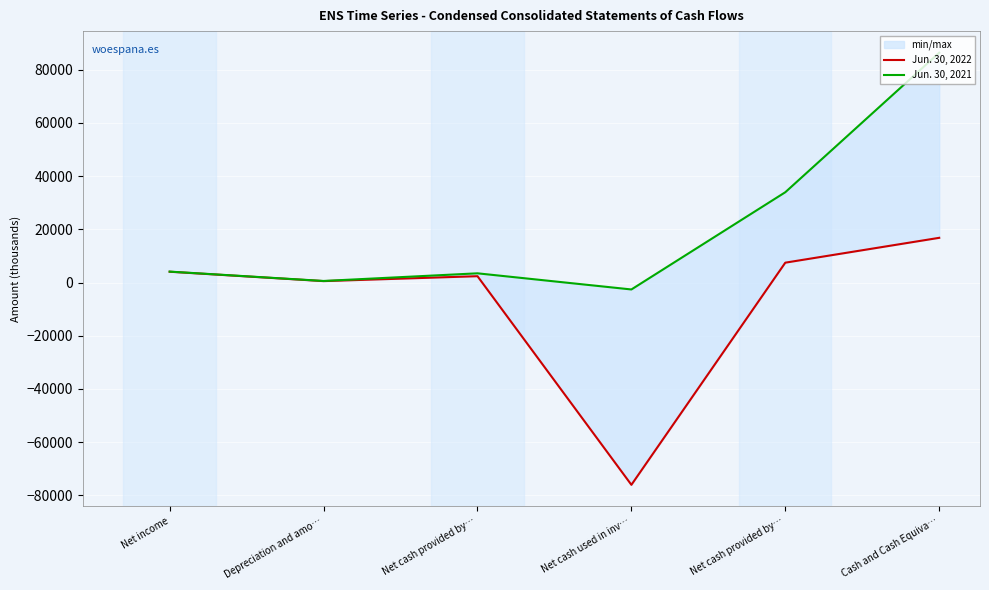

Rank the series at Net cash provided by… from lowest to highest value.

Jun. 30, 2022, Jun. 30, 2021